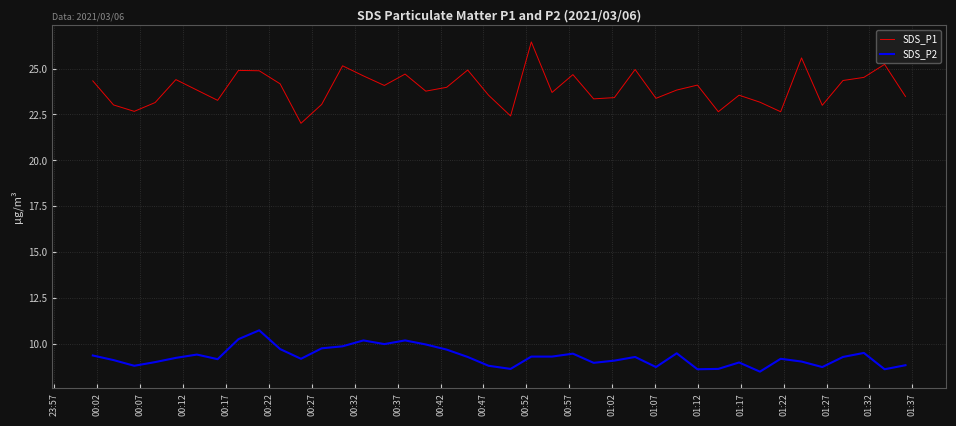

True or false: SDS_P2 and SDS_P1 intersect in this chart.

False